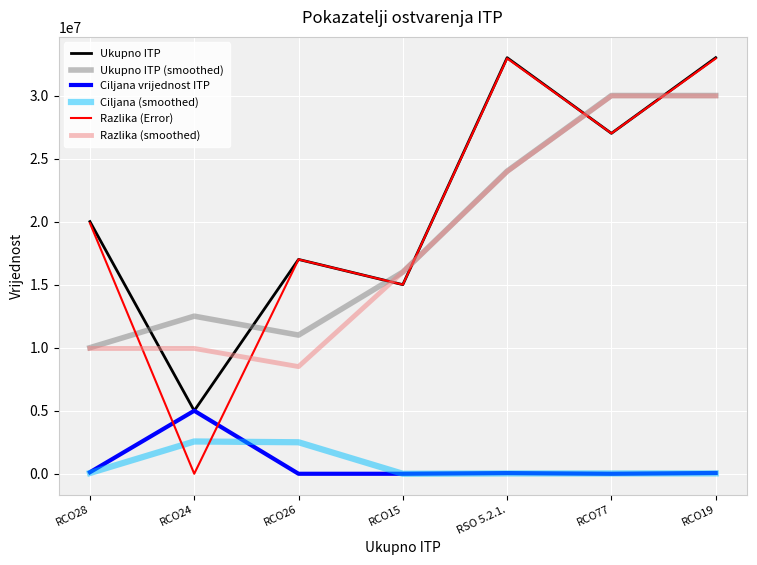

Which series changed the most between RCO15 and RCO77?

Ukupno ITP (smoothed)